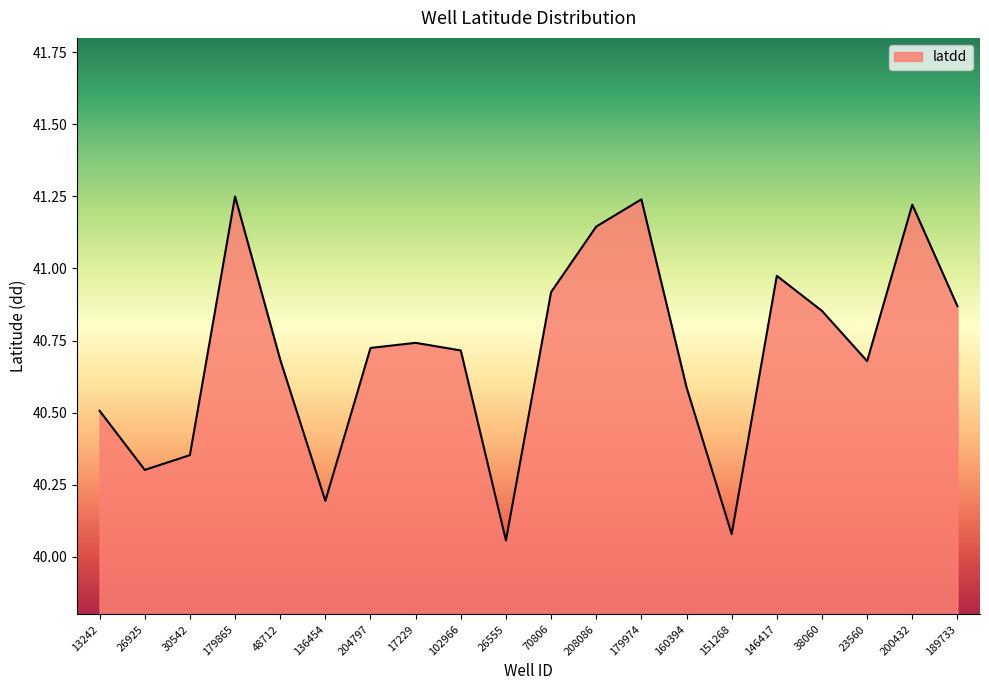

Approximately how many times larger is the value at 179865 compared to 136454?

1.0